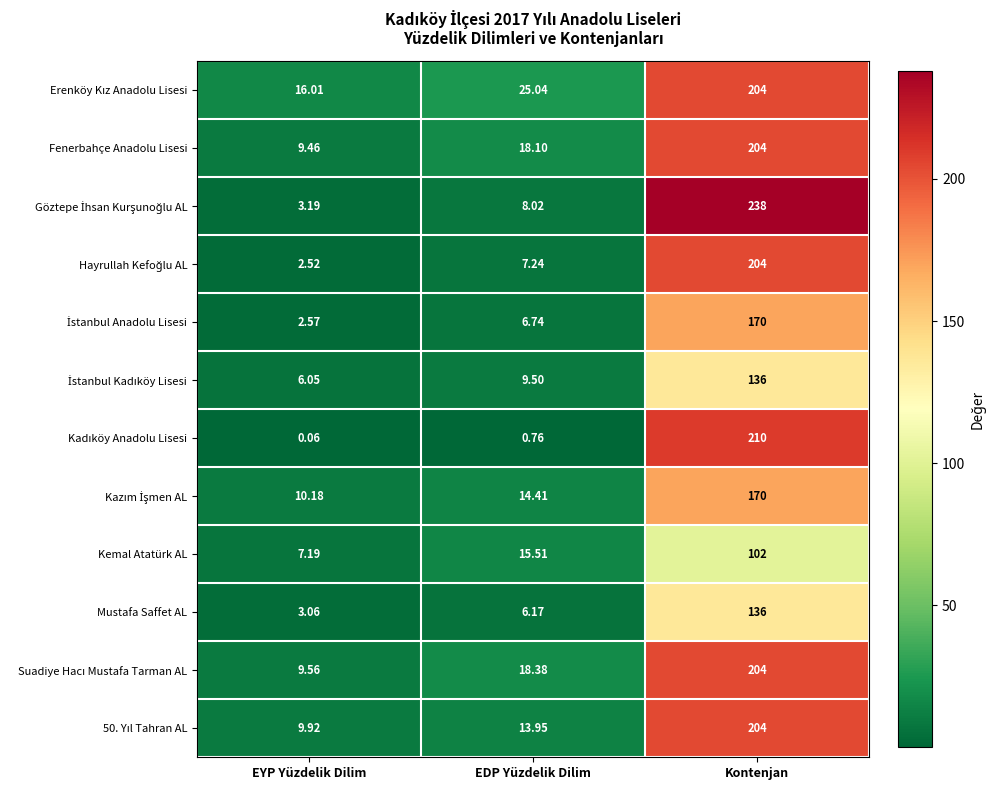

At which label is Kemal Atatürk AL closest to 54?

EDP Yüzdelik Dilim